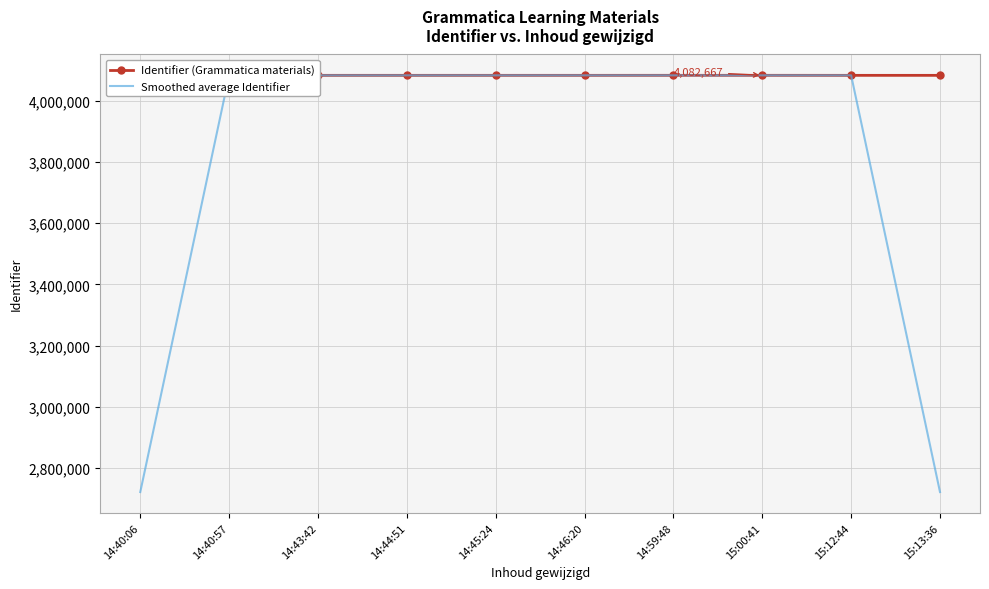

Which series has the largest total across all categories?

Identifier (Grammatica materials)